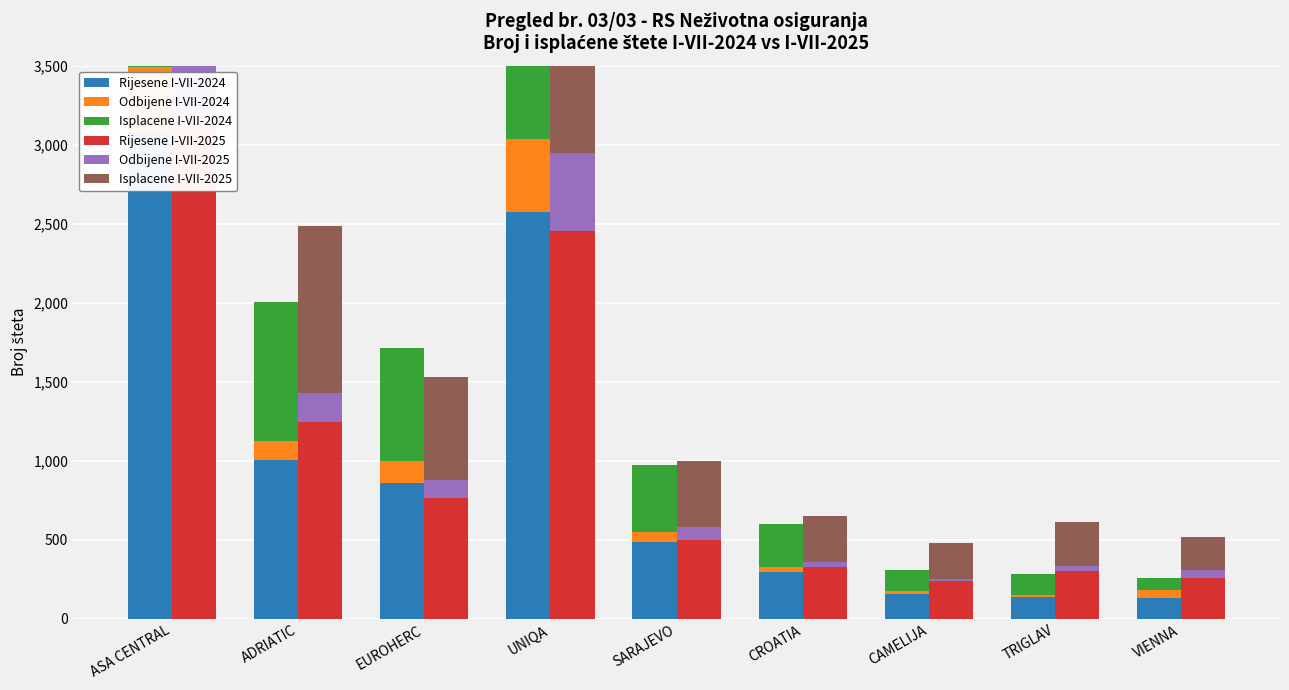

Which category has the lowest value across all series?

TRIGLAV